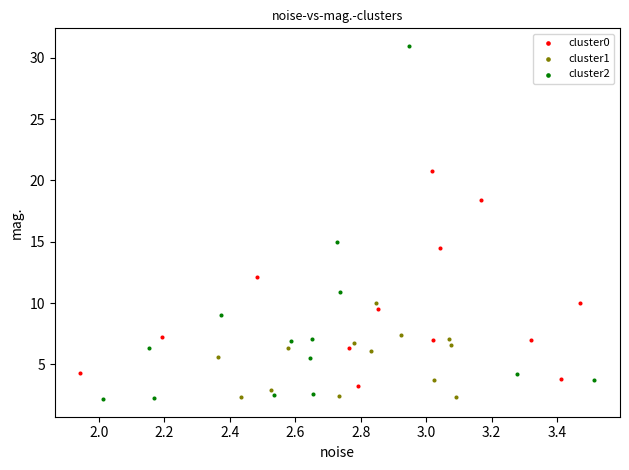

Which series has the widest spread of Y values?

cluster2